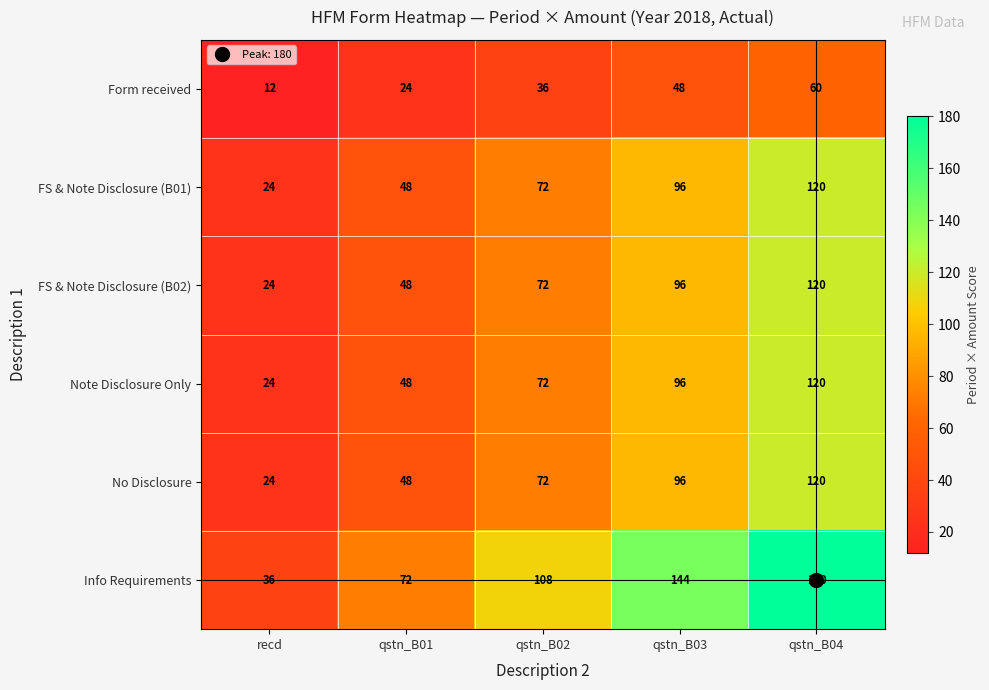

What is the difference between the FS & Note Disclosure (B02) values at qstn_B04 and qstn_B03?

24